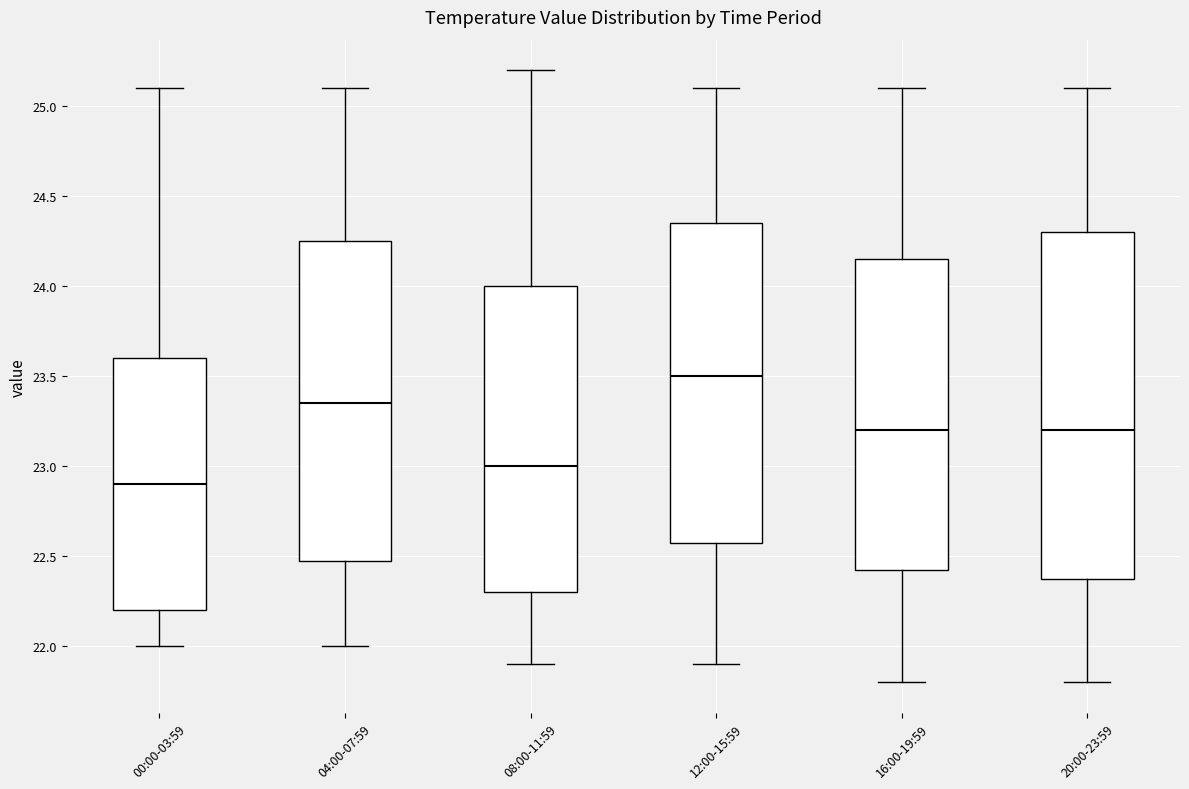

Which box's median line is the highest?

12:00-15:59